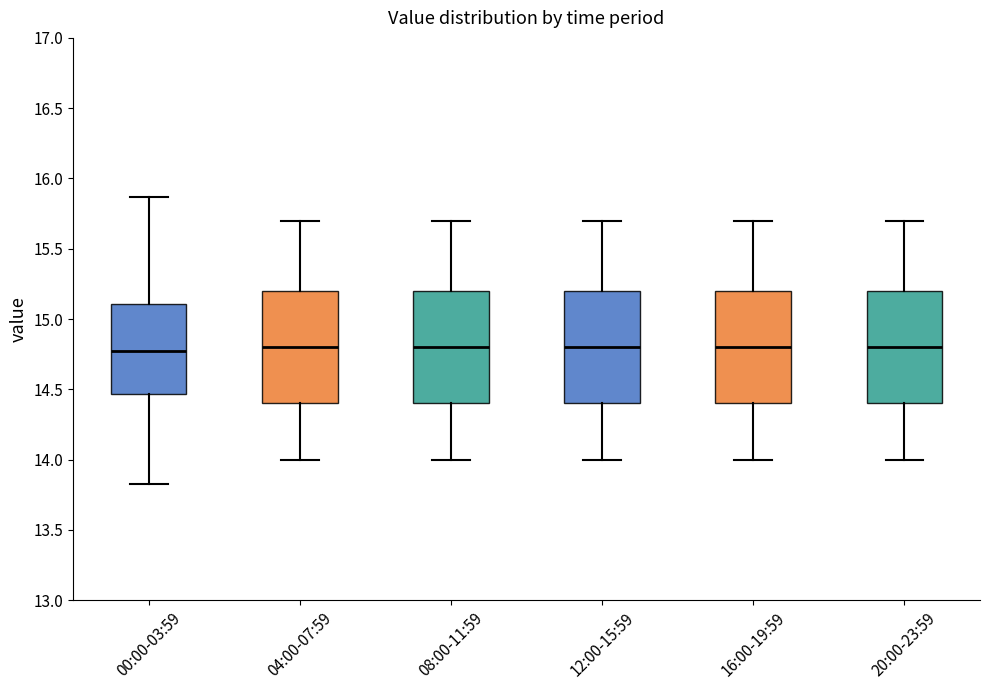

Reading left to right, transcribe this box plot: for each box, give where its median line is, the range the box spans, and where its two whiskers end, as read against the y-axis. The values are not printed on the chart, so give them approximately, as read against the axis.

00:00-03:59: median 14.75, box 14.45 to 15.10, whiskers 13.85 to 15.85
04:00-07:59: median 14.80, box 14.40 to 15.20, whiskers 14.00 to 15.70
08:00-11:59: median 14.80, box 14.40 to 15.20, whiskers 14.00 to 15.70
12:00-15:59: median 14.80, box 14.40 to 15.20, whiskers 14.00 to 15.70
16:00-19:59: median 14.80, box 14.40 to 15.20, whiskers 14.00 to 15.70
20:00-23:59: median 14.80, box 14.40 to 15.20, whiskers 14.00 to 15.70